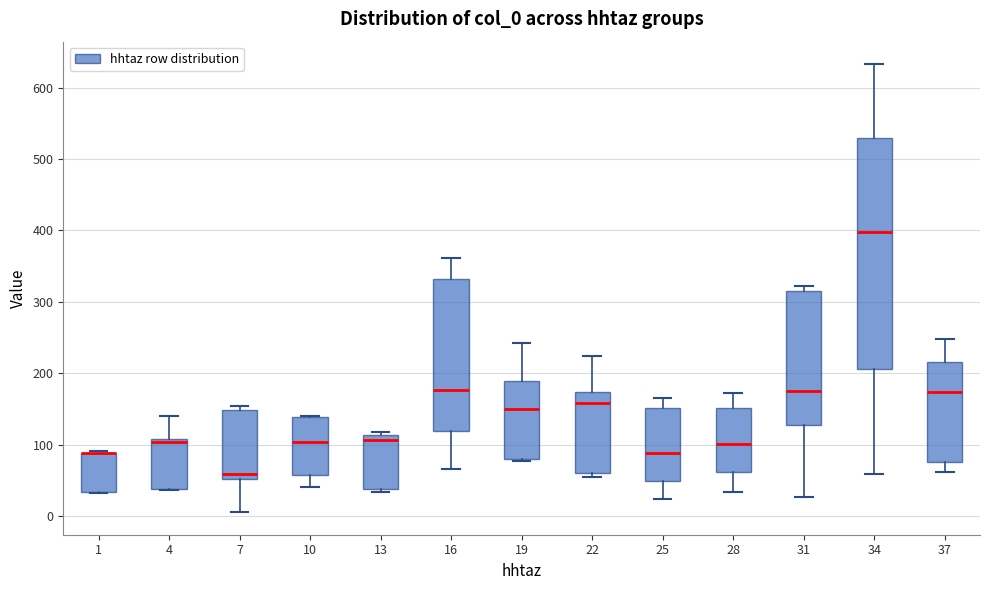

Reading left to right, read every box against the y-axis: the position of its median line, the range the box covers, and the ends of its whiskers. The values are not printed on the chart, so give them approximately, as read against the axis.

1: median 90 (drawn on the box's upper edge), box 30 to 90, whiskers 30 to 90
4: median 100, box 40 to 110, whiskers 40 to 140
7: median 60, box 50 to 150, whiskers 10 to 150 (just above the box's upper edge)
10: median 100, box 60 to 140, whiskers 40 to 140
13: median 110 (just below the box's upper edge), box 40 to 110, whiskers 30 to 120
16: median 180, box 120 to 330, whiskers 70 to 360
19: median 150, box 80 to 190, whiskers 80 to 240
22: median 160, box 60 to 170, whiskers 50 to 220
25: median 90, box 50 to 150, whiskers 20 to 170
28: median 100, box 60 to 150, whiskers 30 to 170
31: median 180, box 130 to 320, whiskers 30 to 320 (just above the box's upper edge)
34: median 400, box 210 to 530, whiskers 60 to 630
37: median 170, box 80 to 220, whiskers 60 to 250